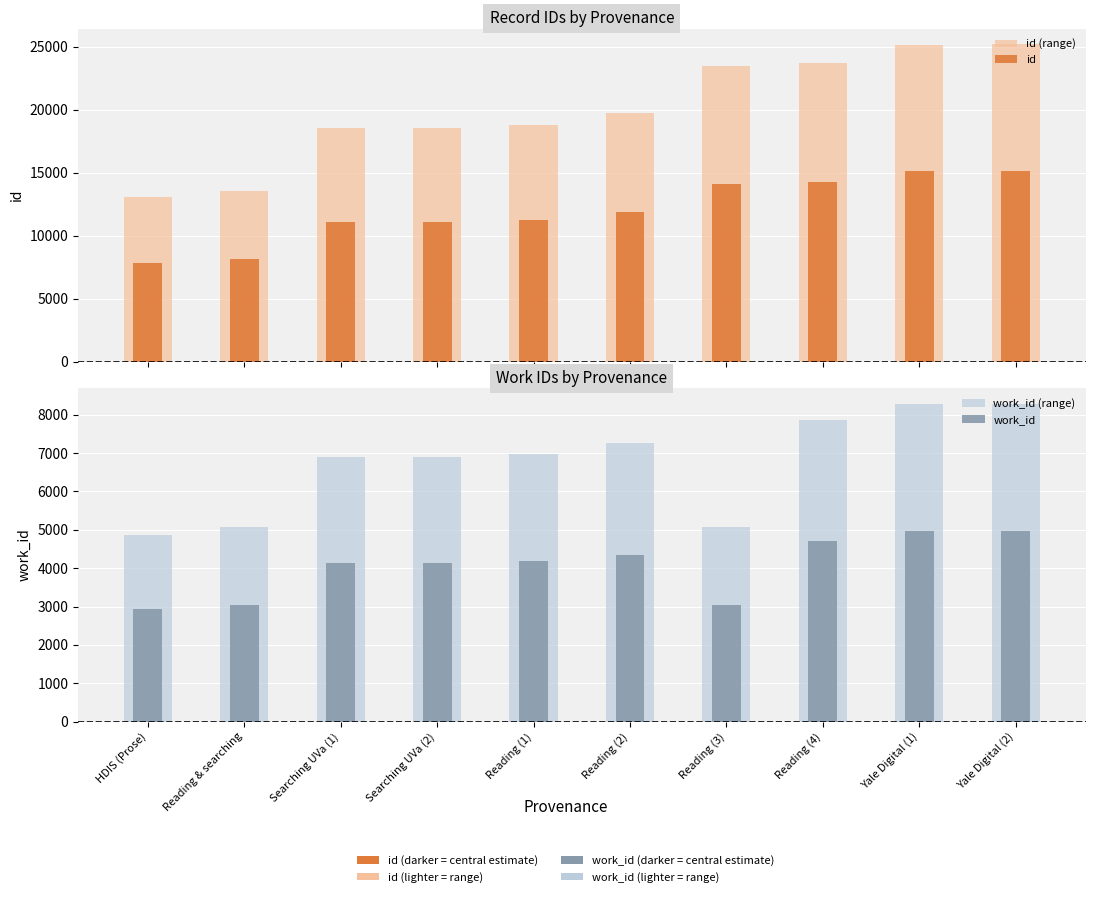

At HDIS (Prose), list the series in order from smallest to largest.

work_id, work_id (range), id, id (range)